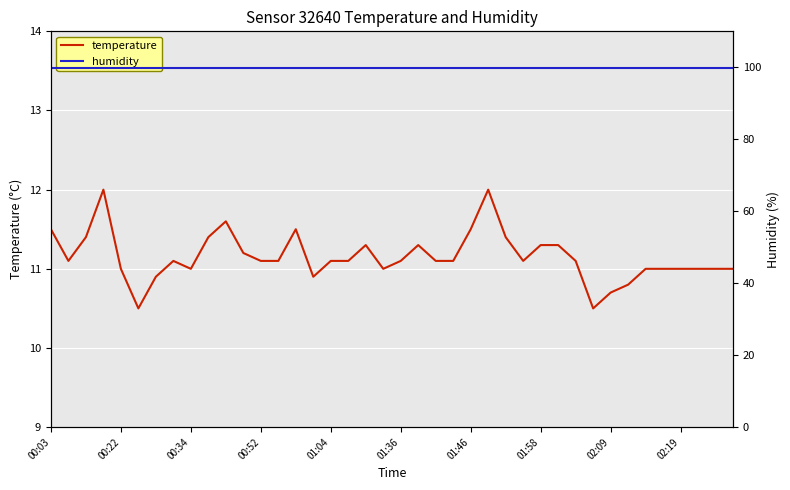

Reading left to right, list all the values displayed in this chart.

temperature: 11.5	11.1	11.4	12.0	11.0	10.5	10.9	11.1	11.0	11.4	11.6	11.2	11.1	11.1	11.5	10.9	11.1	11.1	11.3	11.0	11.1	11.3	11.1	11.1	11.5	12.0	11.4	11.1	11.3	11.3	11.1	10.5	10.7	10.8	11.0	11.0	11.0	11.0	11.0	11.0
humidity: 99.9	99.9	99.9	99.9	99.9	99.9	99.9	99.9	99.9	99.9	99.9	99.9	99.9	99.9	99.9	99.9	99.9	99.9	99.9	99.9	99.9	99.9	99.9	99.9	99.9	99.9	99.9	99.9	99.9	99.9	99.9	99.9	99.9	99.9	99.9	99.9	99.9	99.9	99.9	99.9